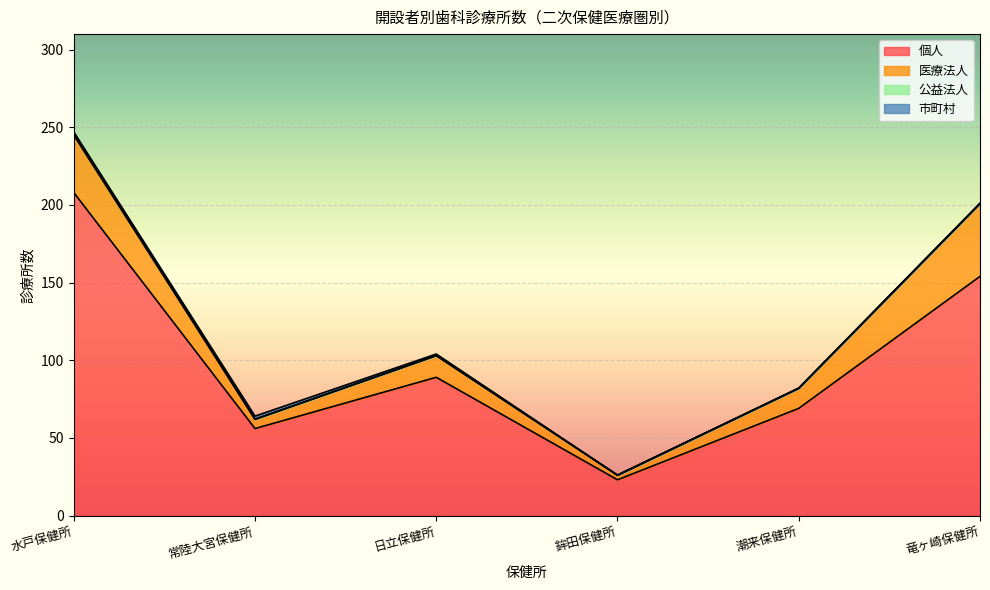

Which series has the largest total across all categories?

個人